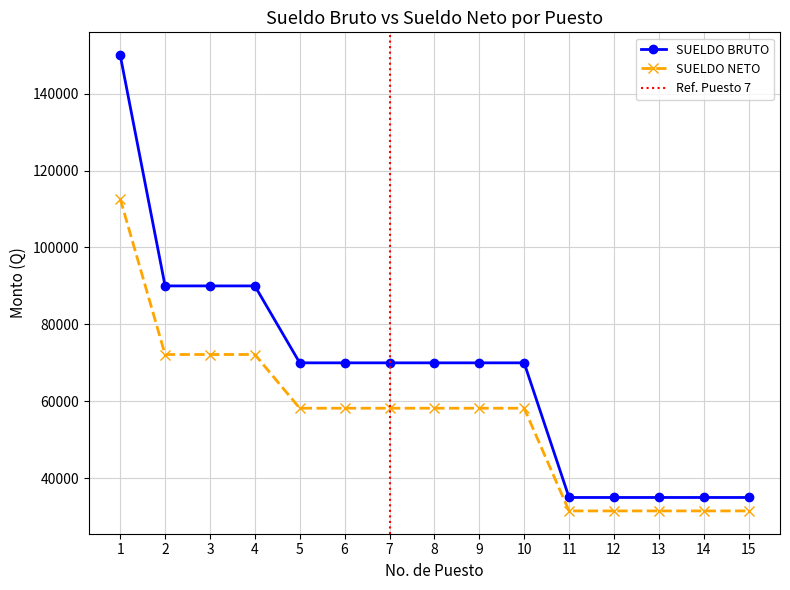

True or false: SUELDO_NETO and SUELDO_BRUTO intersect in this chart.

False